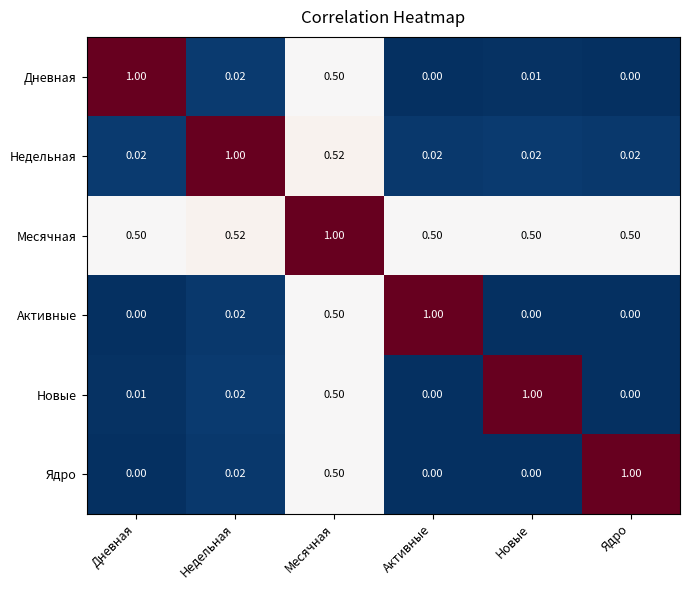

Is the value of Новые at Дневная greater than the value of Ядро at Месячная?

No